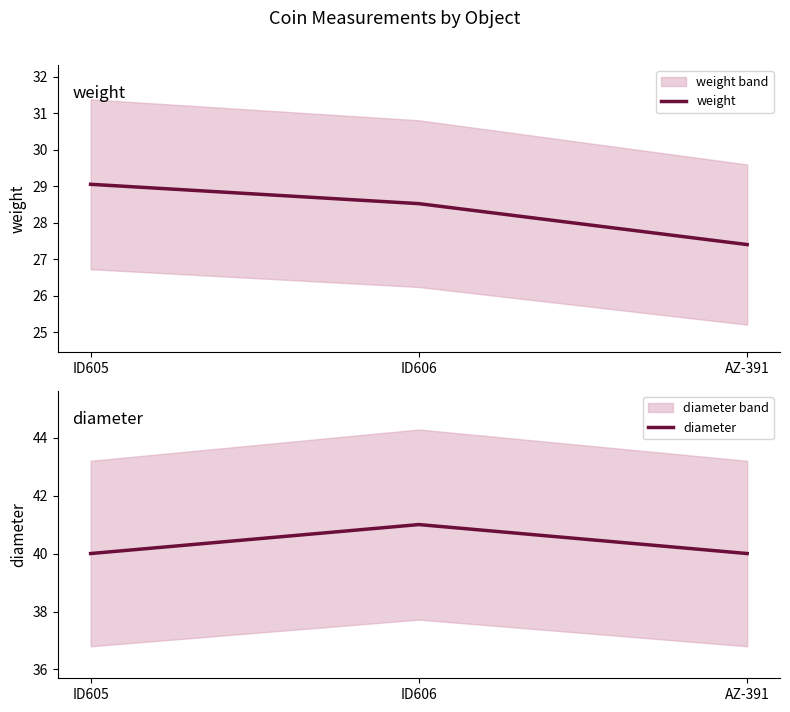

What is the approximate value of weight at ID606?

28.5